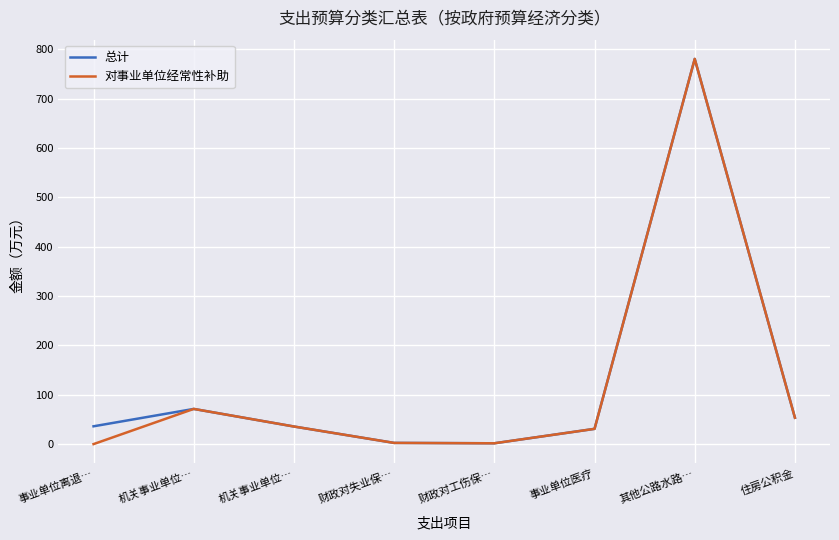

Is this an area chart (filled region under the line)?

No